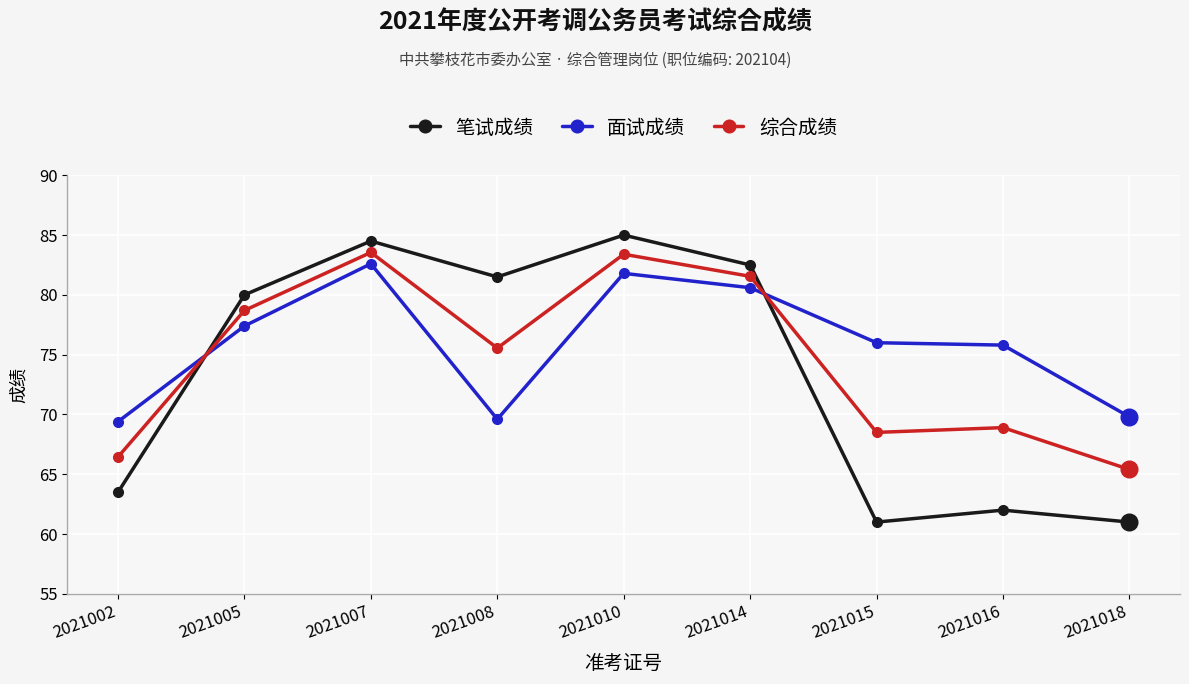

At which label is 综合成绩 closest to 74?

2021008